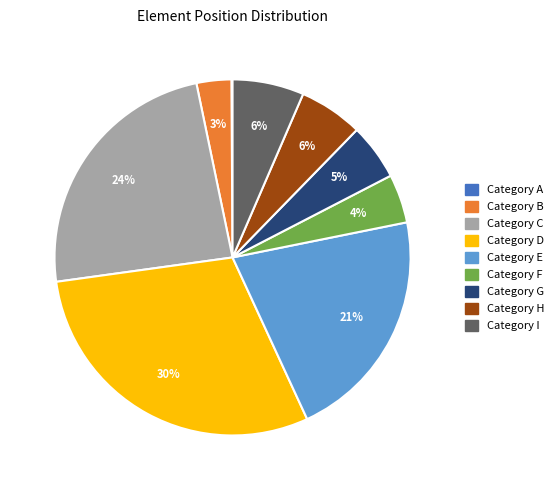

To the nearest percent, what is the difference between the largest and smallest slice percentages?

30%